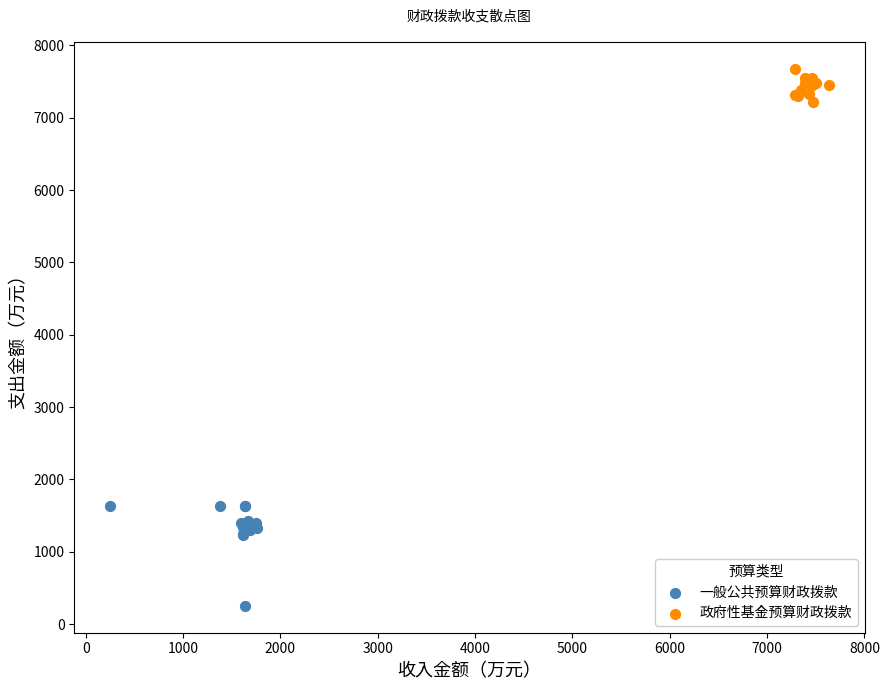

What are all the series names shown in the legend?

一般公共预算财政拨款, 政府性基金预算财政拨款